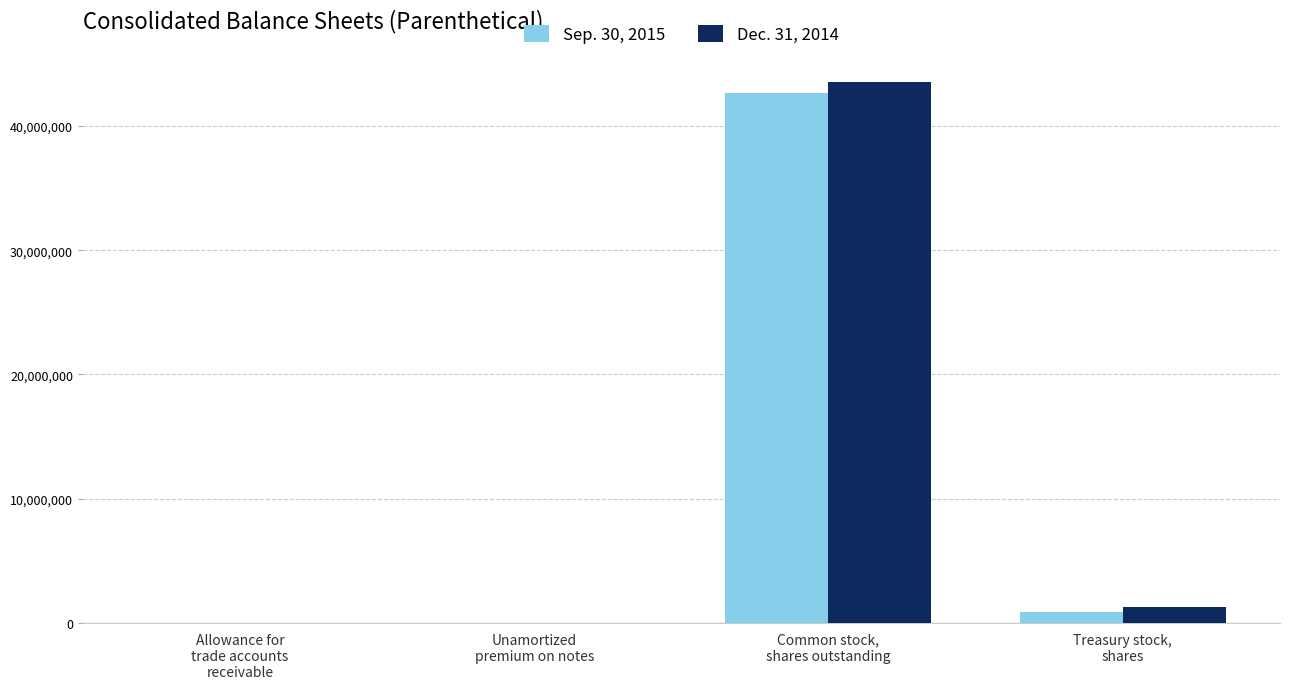

What is the greatest value displayed?

43500032